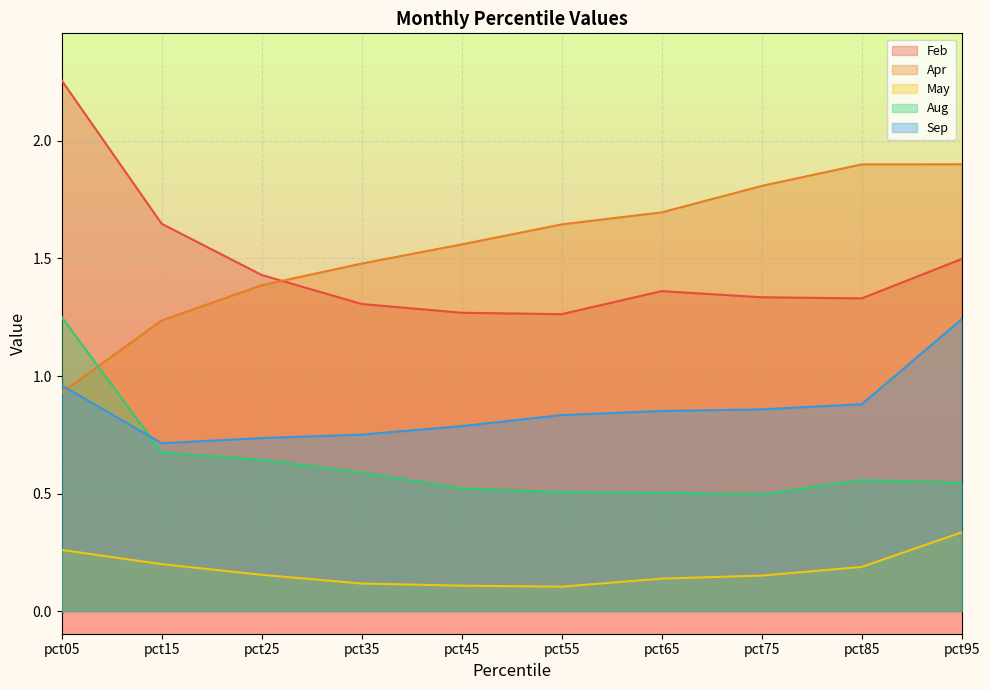

What value does the May series have at pct05?

0.3